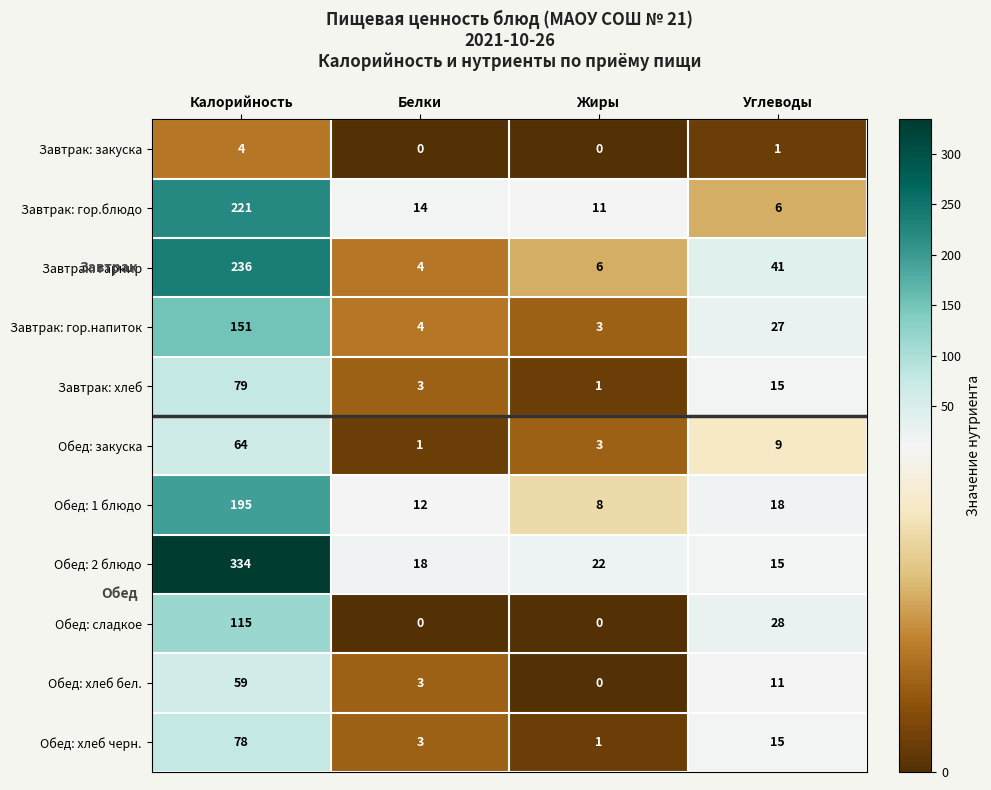

Which series has the largest total across all categories?

Обед: 2 блюдо